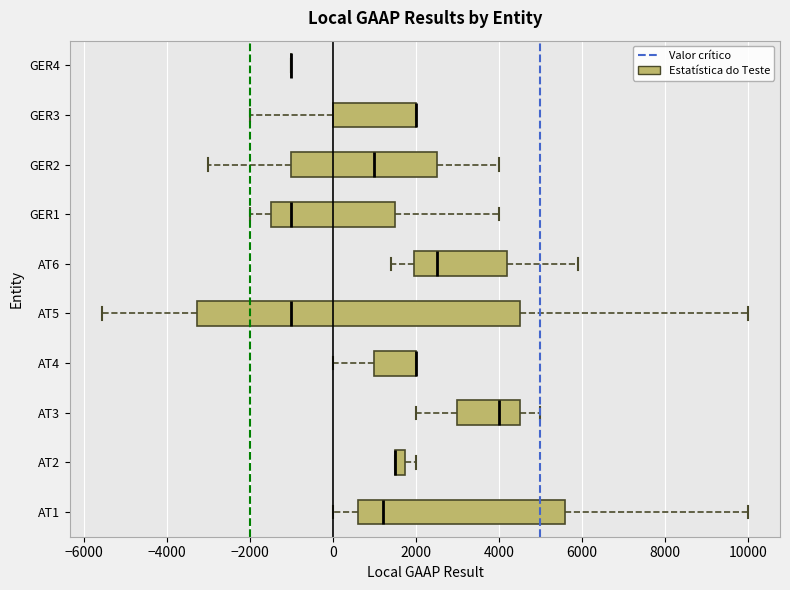

Which box is the widest, from its left edge to its right edge?

AT5